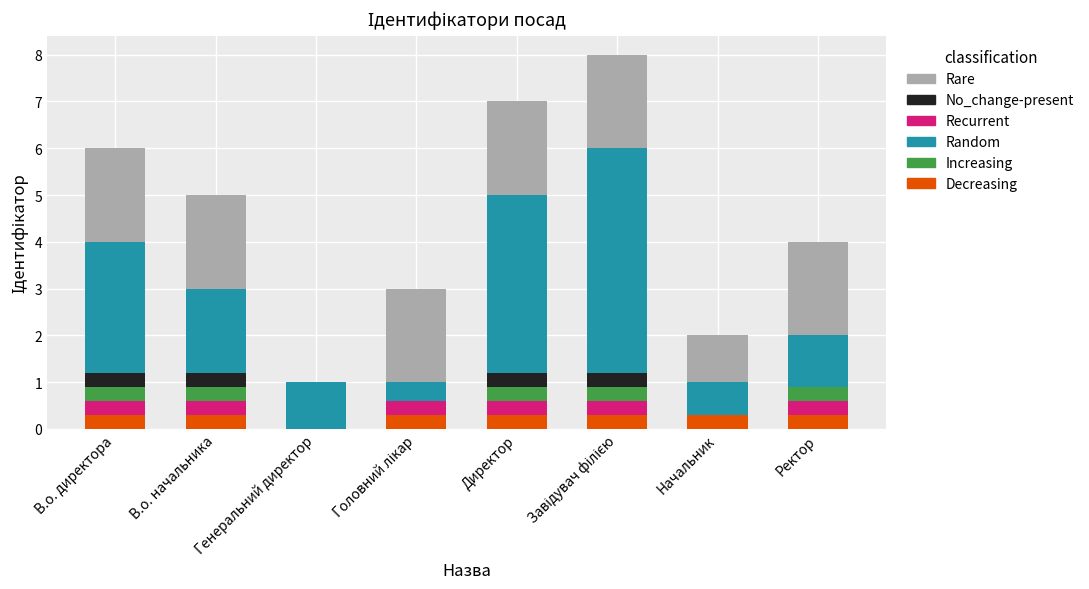

How many data points in No_change-present are above 0?

4